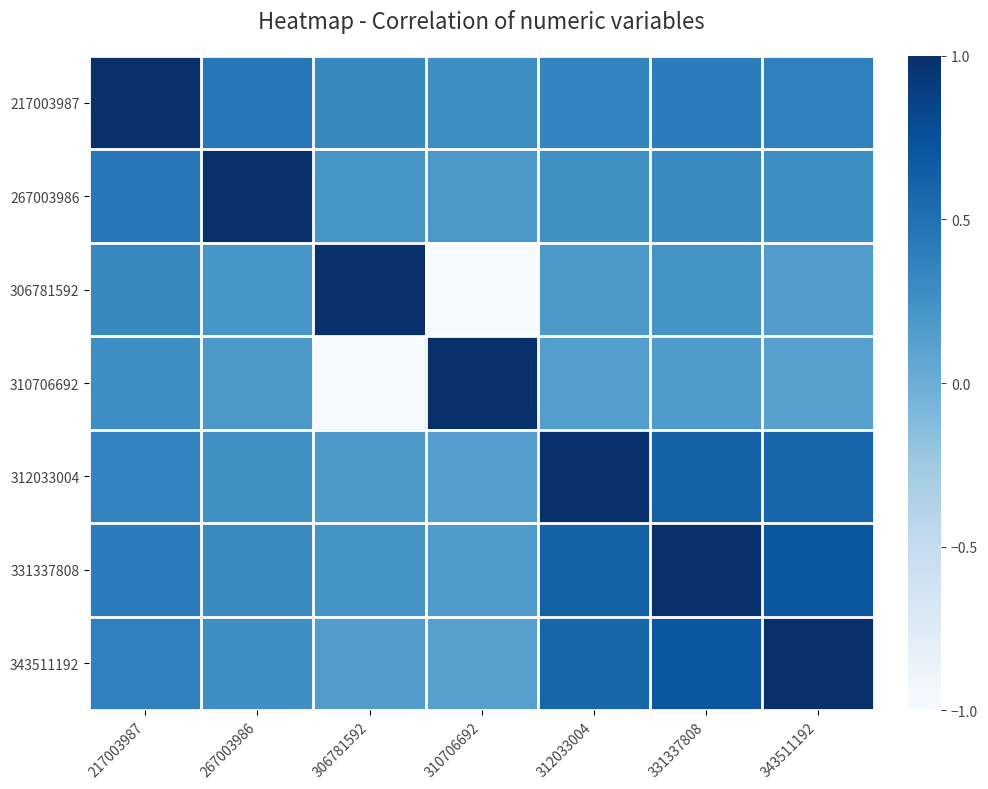

Rank the series at 217003987 from lowest to highest value.

310706692, 306781592, 312033004, 343511192, 331337808, 267003986, 217003987